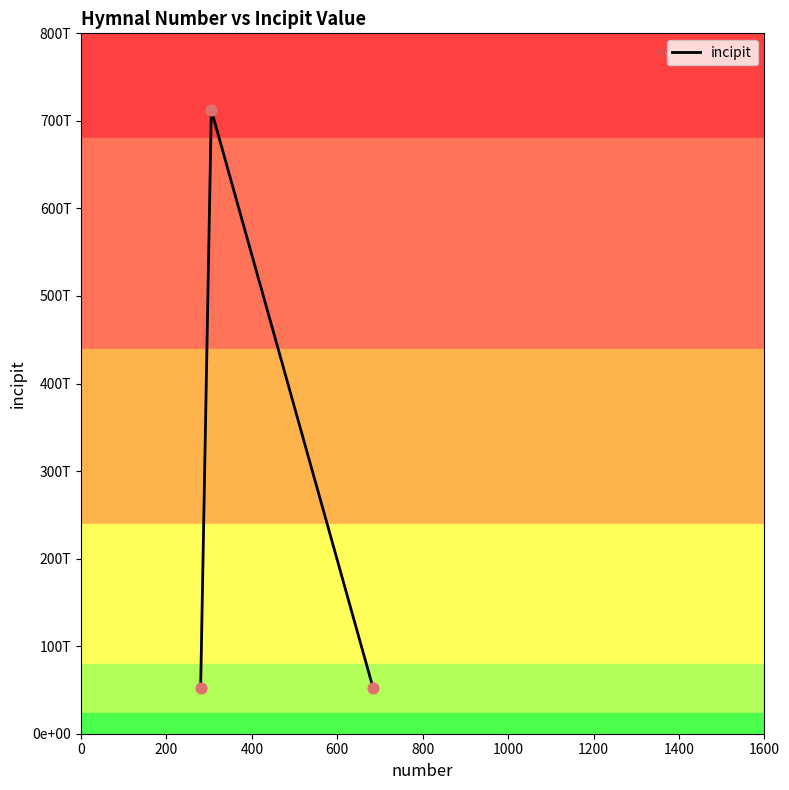

Does the chart have visible grid lines?

No